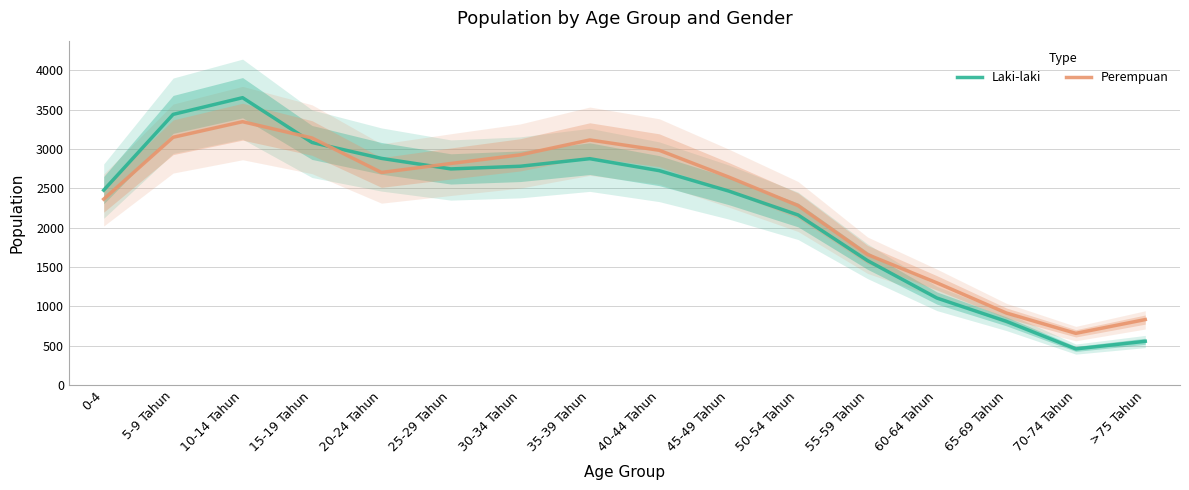

Does the chart display data point markers on the line(s)?

No